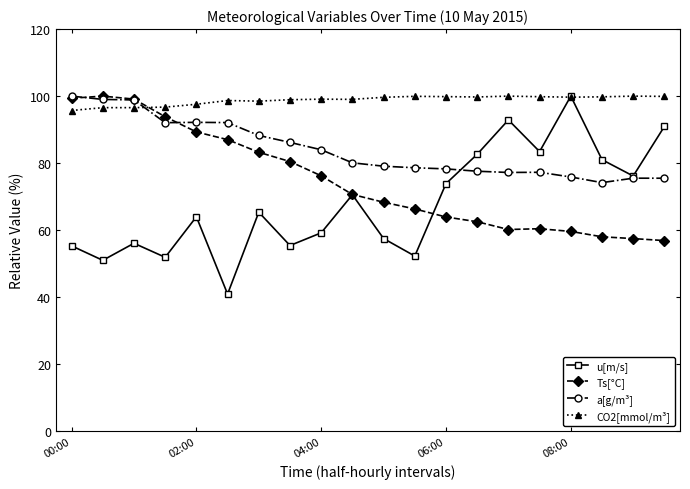

Rank the series by their average value, from highest to lowest.

CO2[mmol/m³], a[g/m³], Ts[°C], u[m/s]